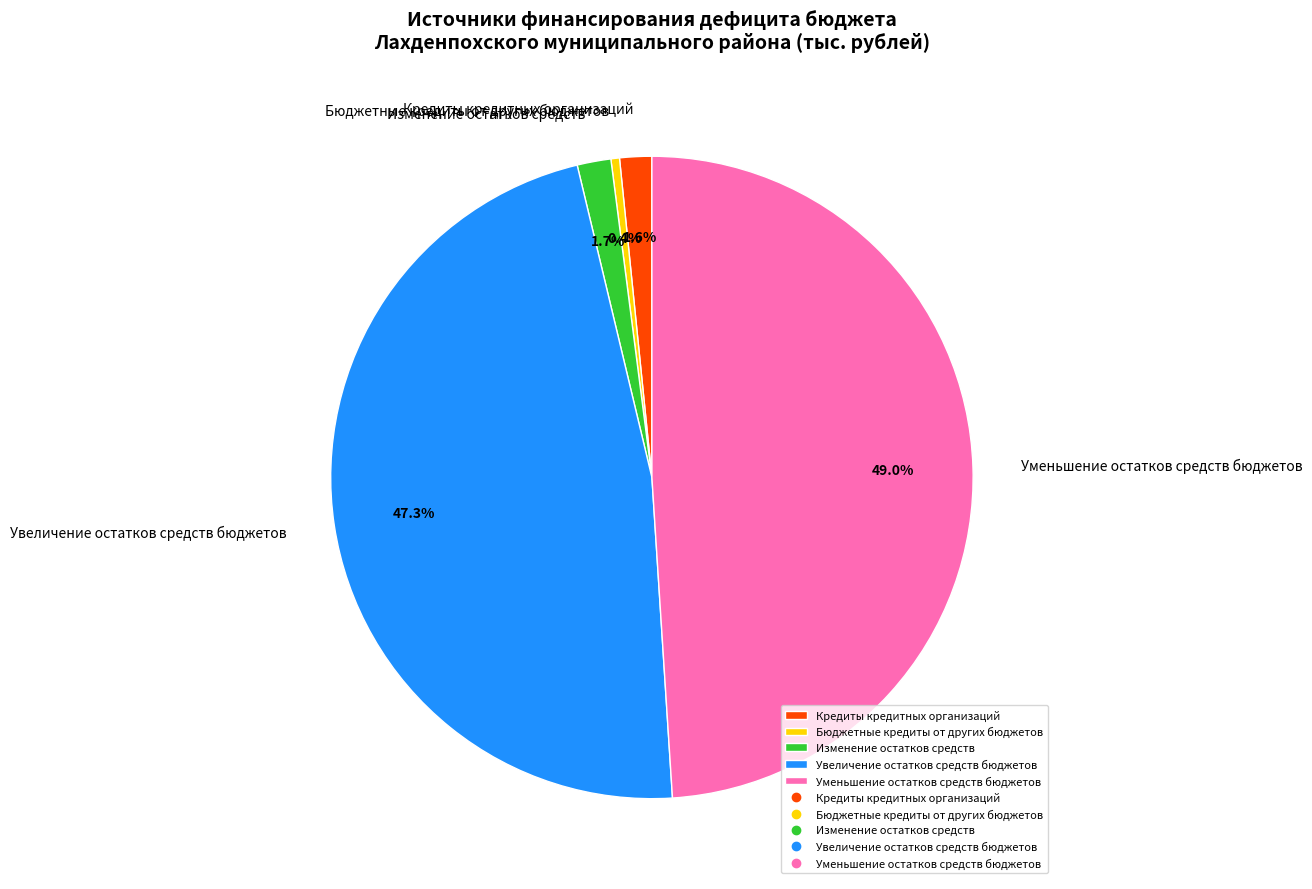

Does any single category account for the majority?

No